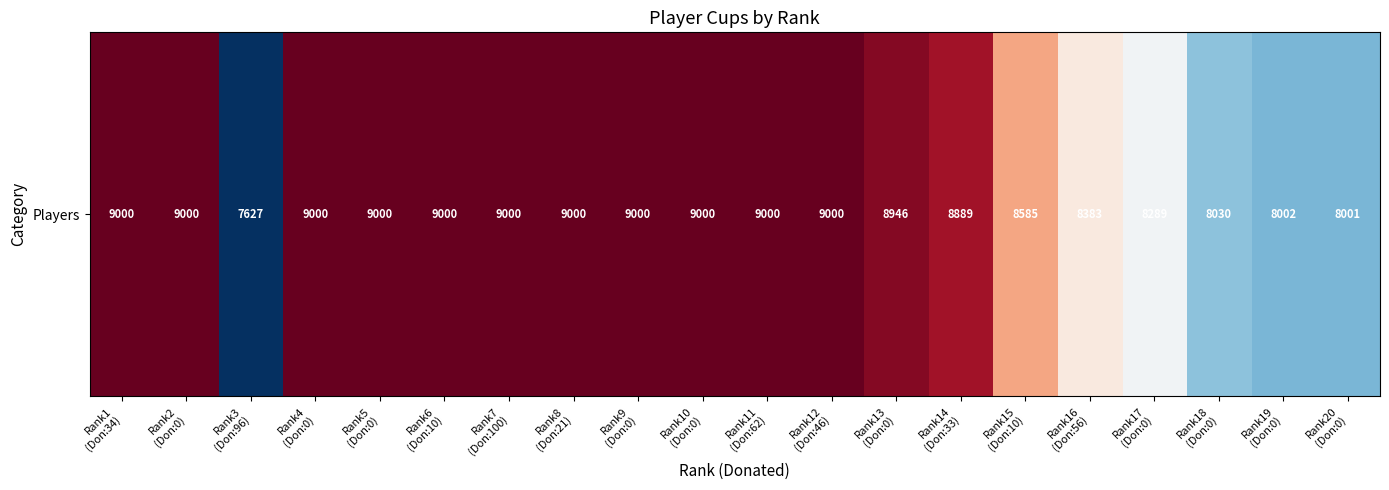

At which label is the value closest to 8313?

Rank17
(Don:0)